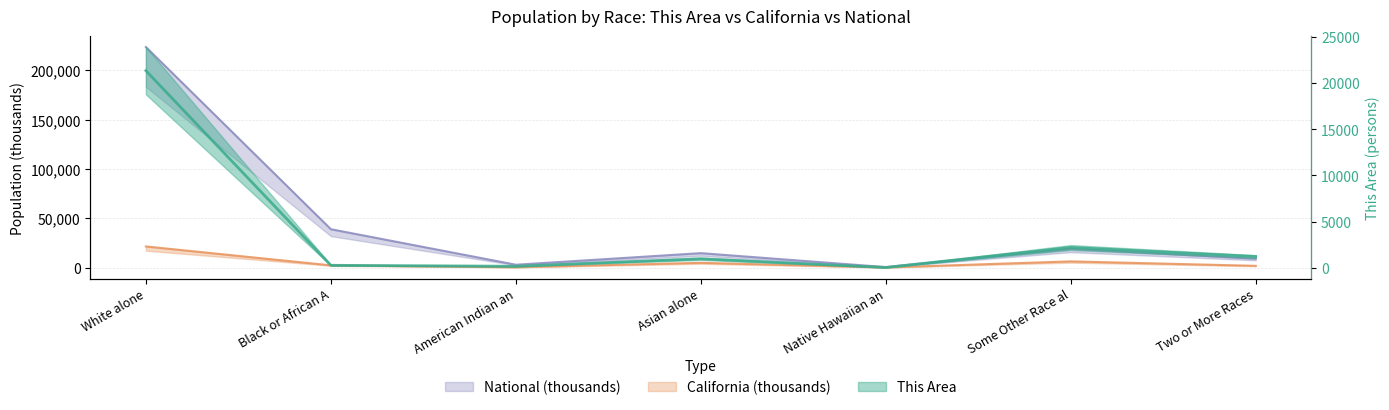

Where does the California series first go above 2299?

White alone